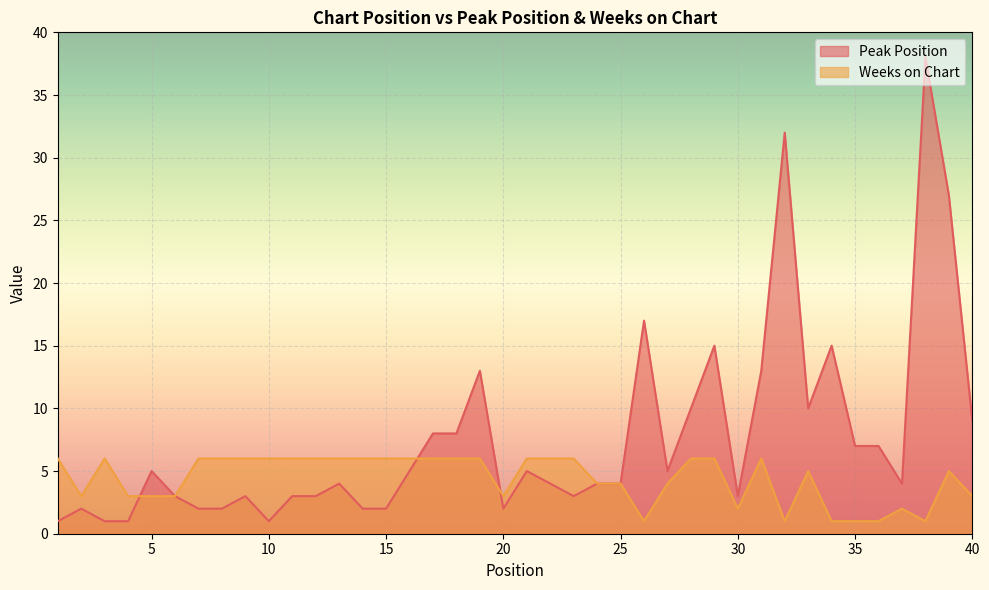

At how many categories does at least one series exceed 1?

40